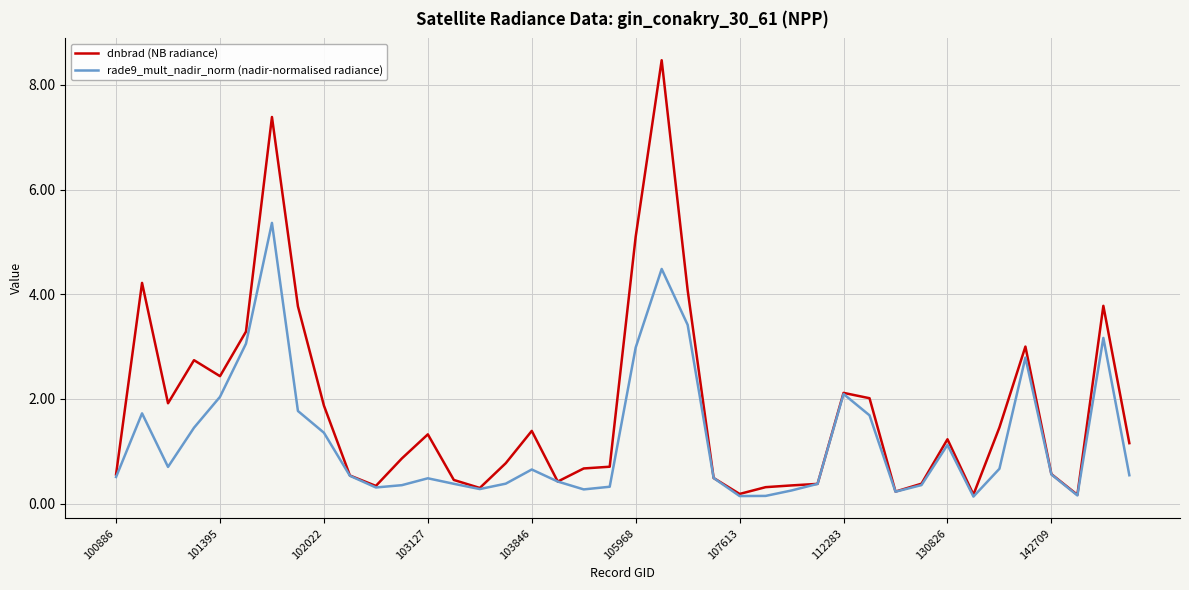

What is the maximum value shown in the chart?

8.5